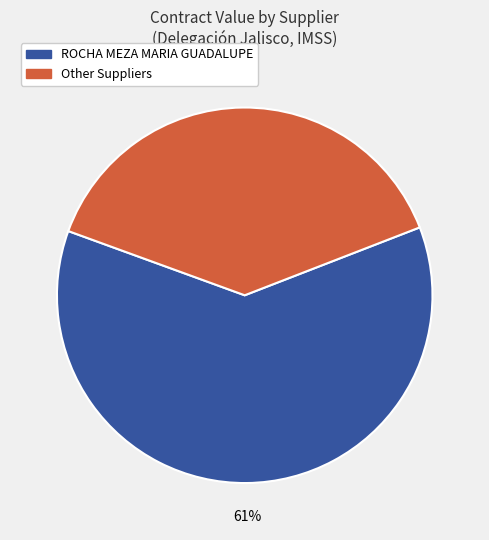

To the nearest percent, what is the average slice percentage?

50%